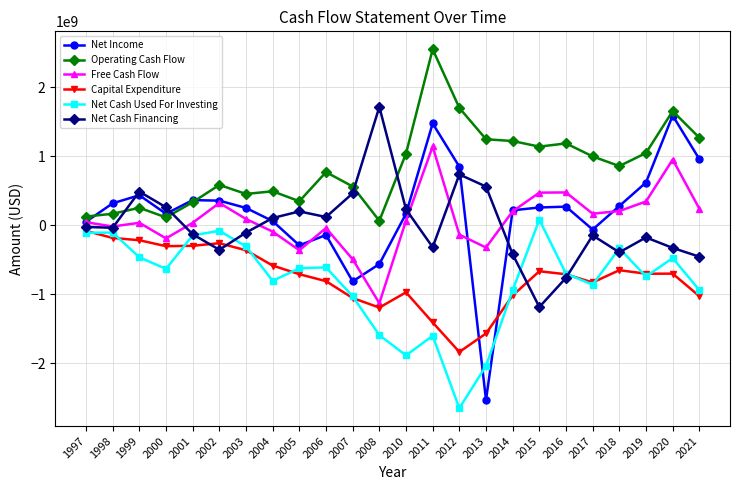

What is the minimum value shown in the chart?

-2651000000